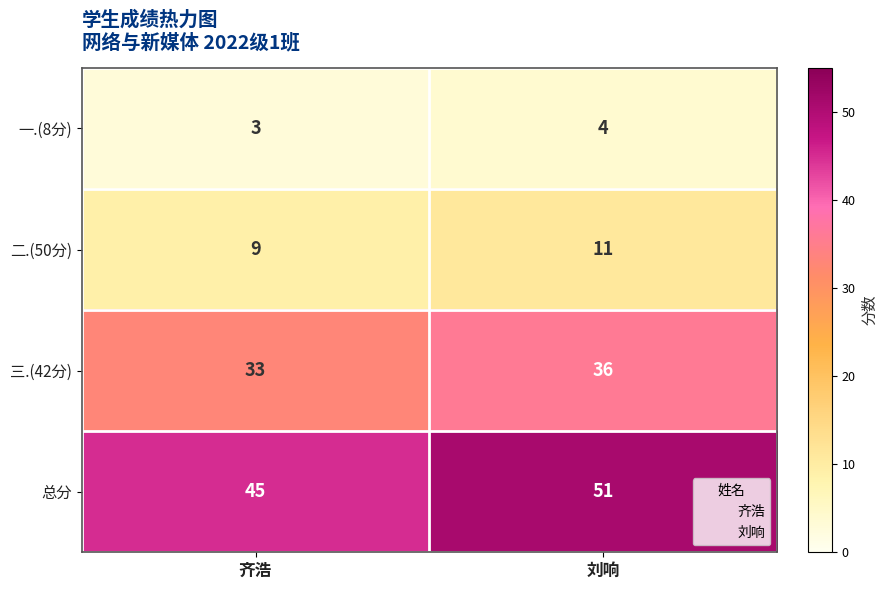

True or false: 二.(50分) has a value of 13 at 齐浩.

False